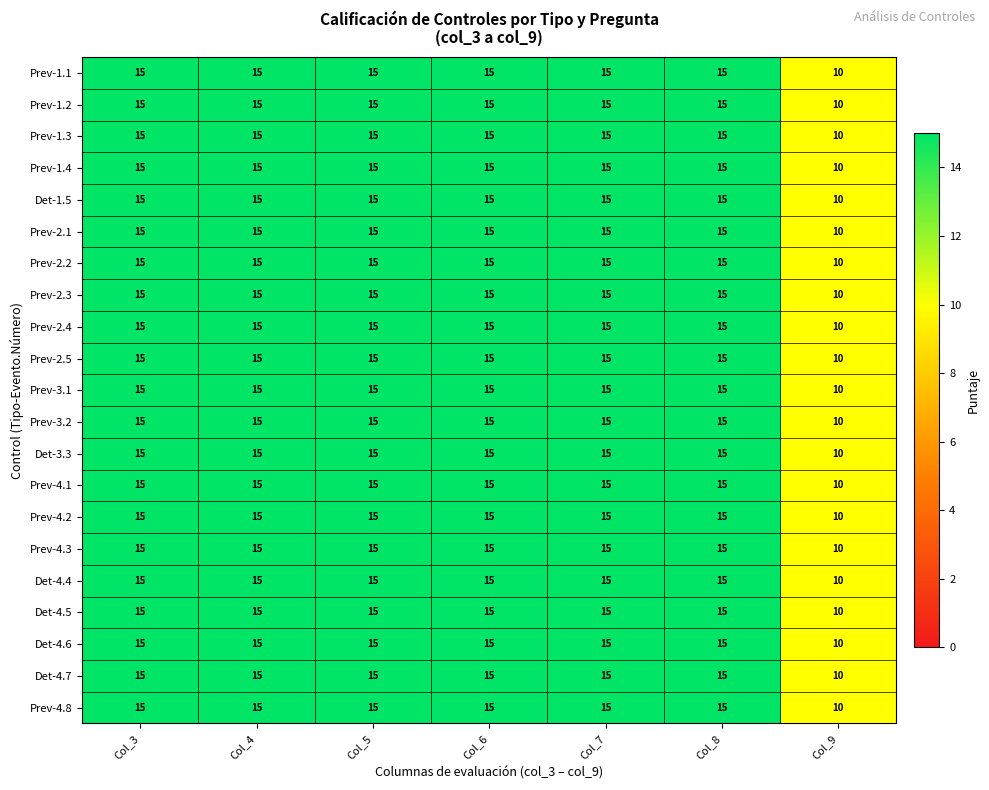

What is the minimum value shown in the chart?

10